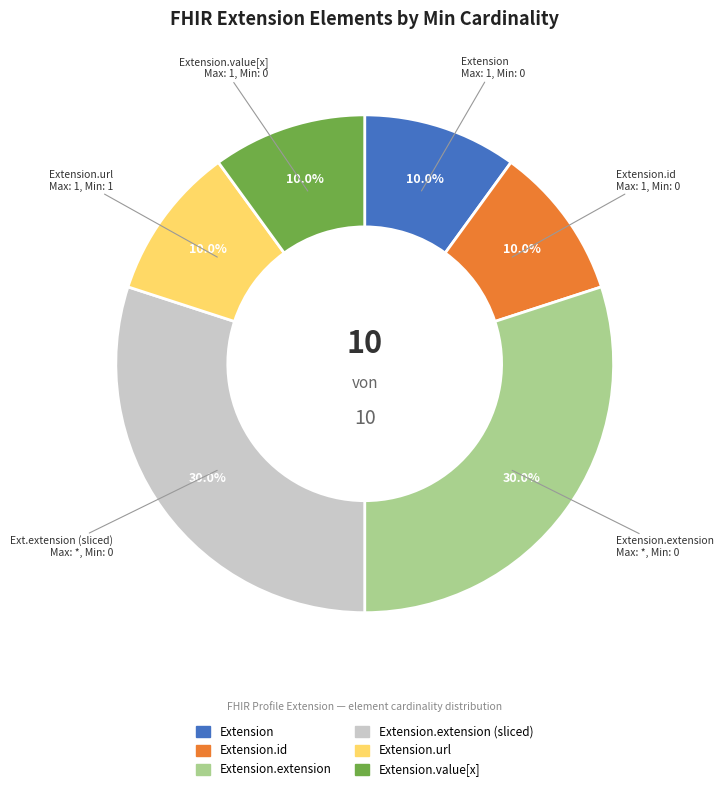

Is there a majority slice in this chart?

No